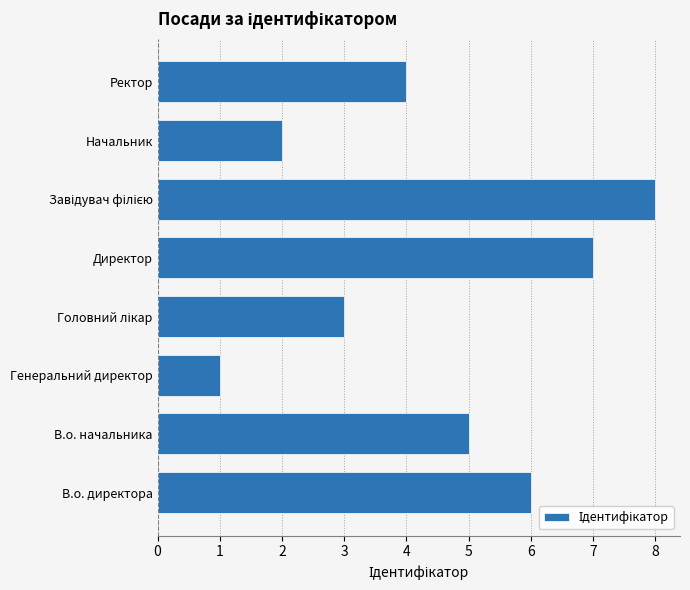

Which has a higher value, В.о. директора or Генеральний директор?

В.о. директора